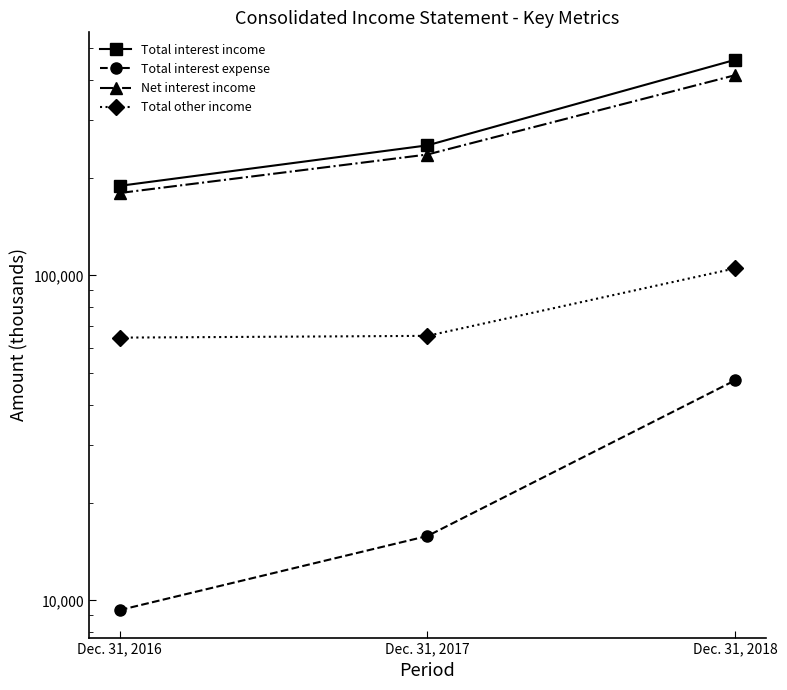

At which label does Total interest expense first exceed 15783?

Dec. 31, 2018